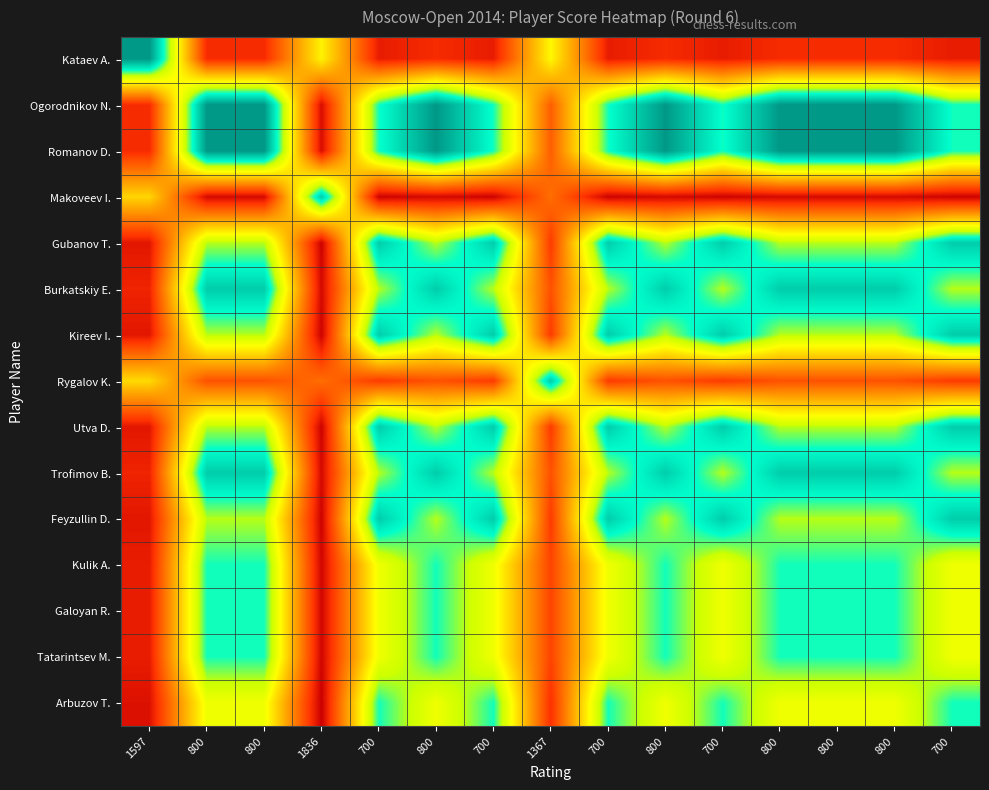

At how many categories does at least one series exceed 3?

15